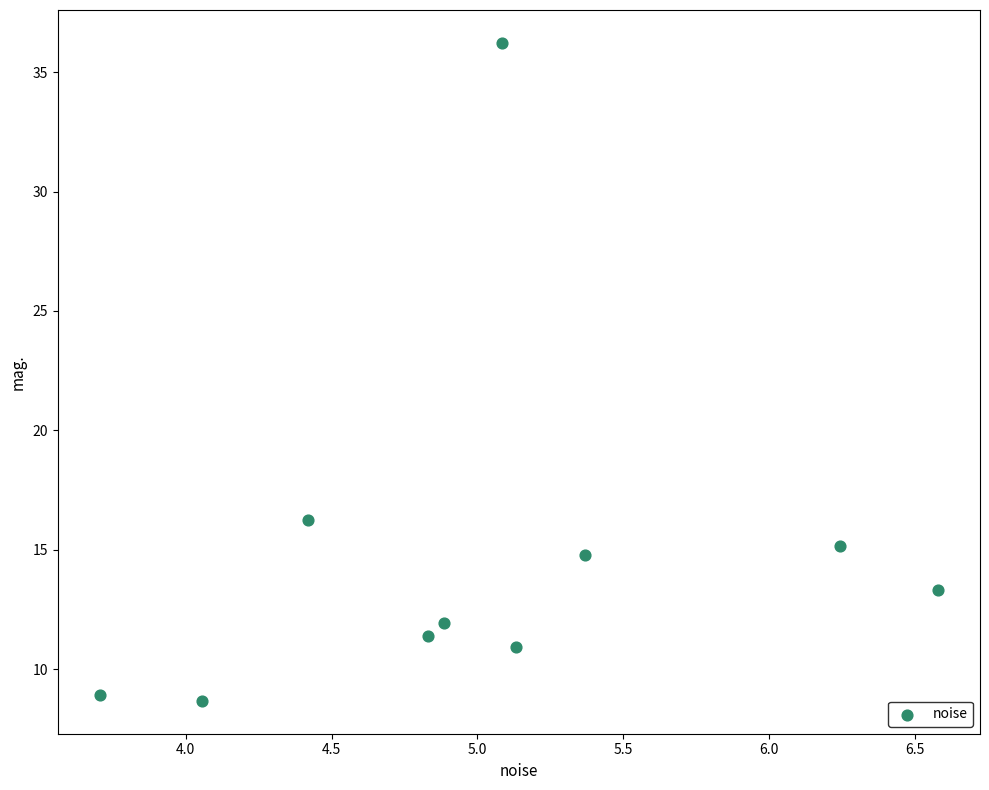

What is the average X value?

5.0